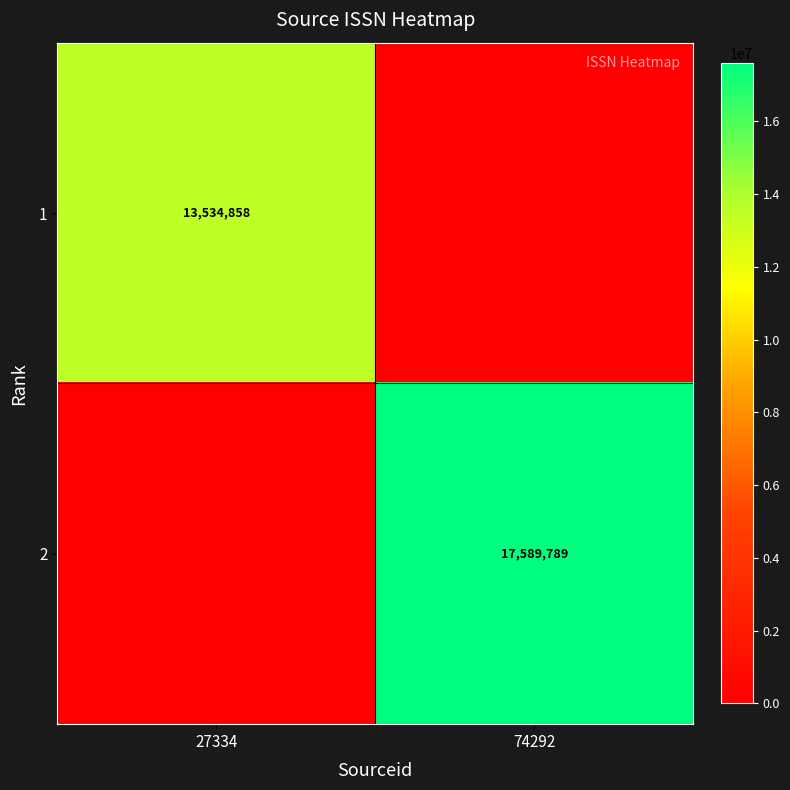

True or false: 2 has a value of 17589789 at 74292.

True